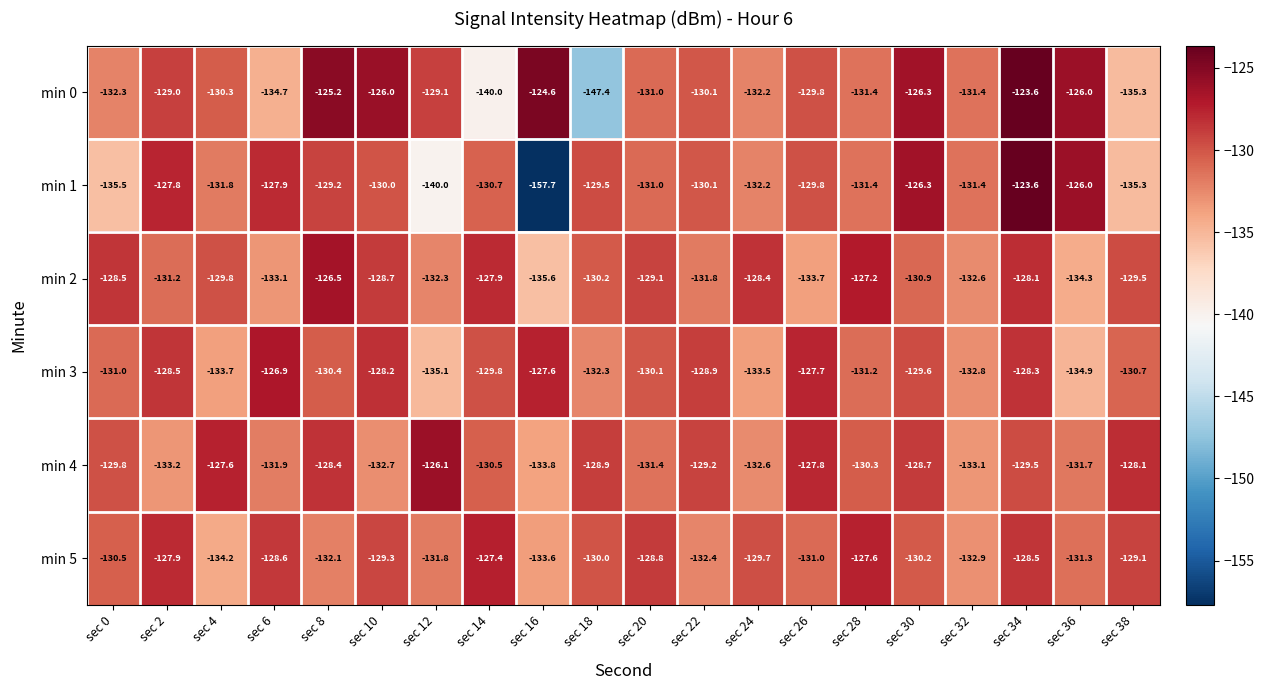

Which series has the widest spread of values?

min 1